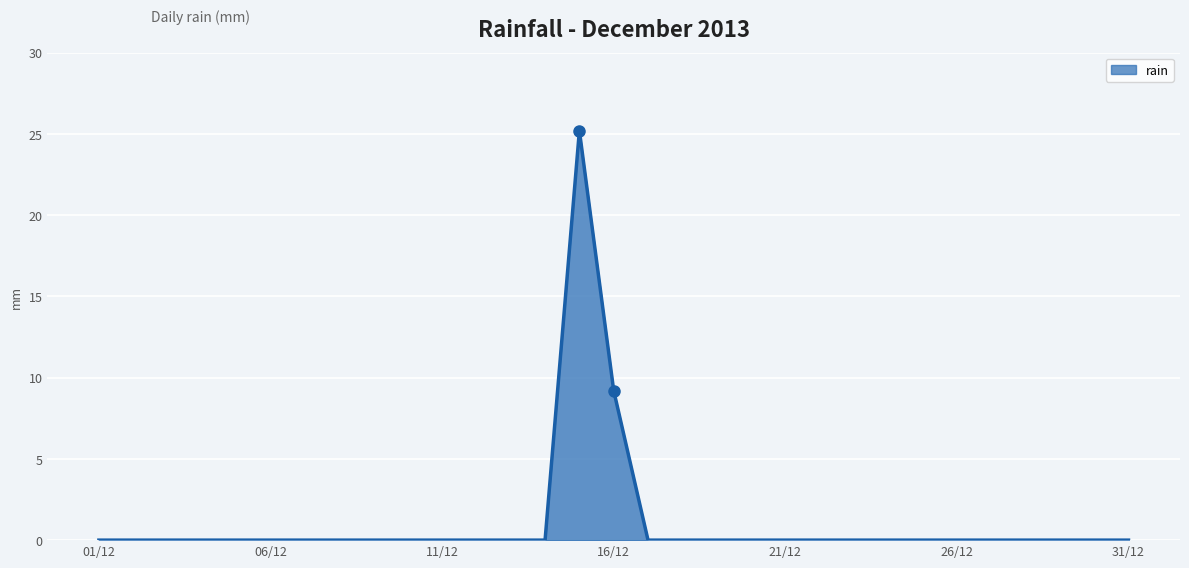

What is the greatest value displayed?

25.2